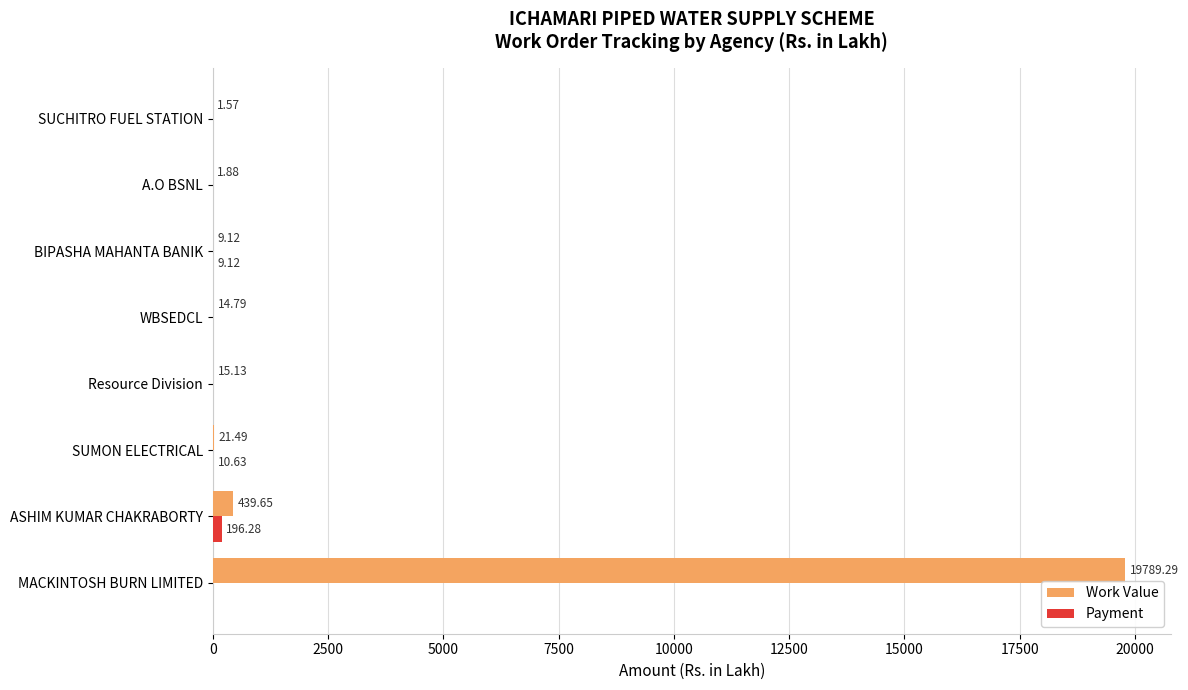

At which category is the sum across all series the highest?

MACKINTOSH BURN LIMITED